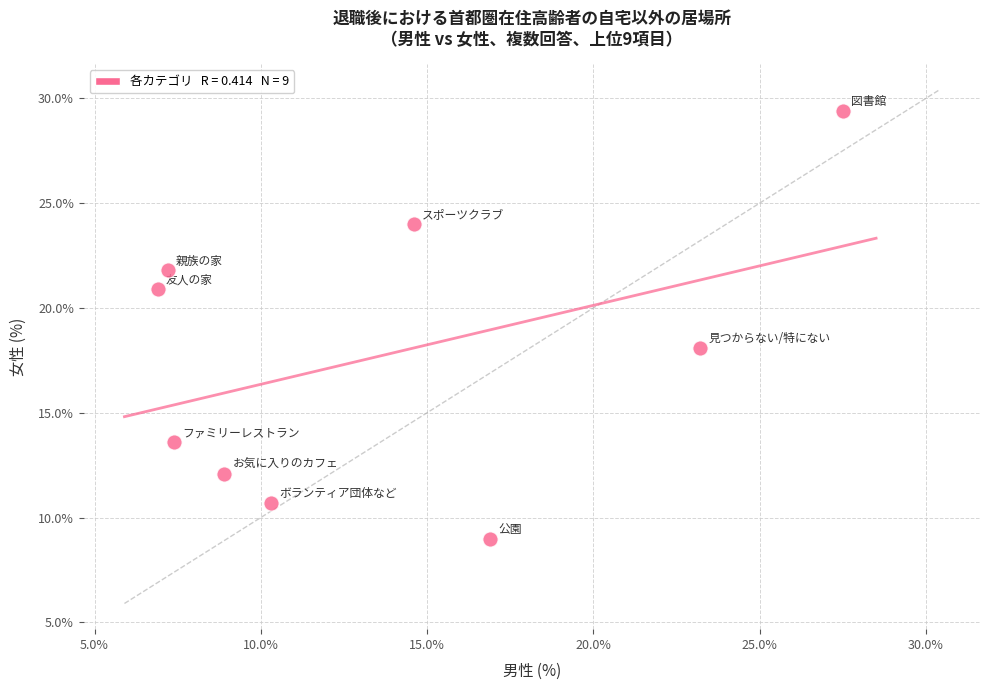

What is the average Y value?

17.7